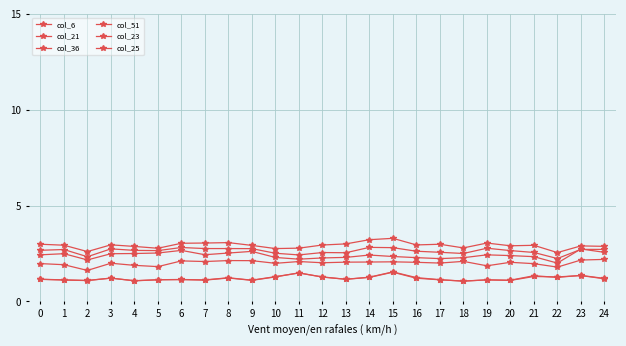

What is the average value of the col_36 series?

2.0